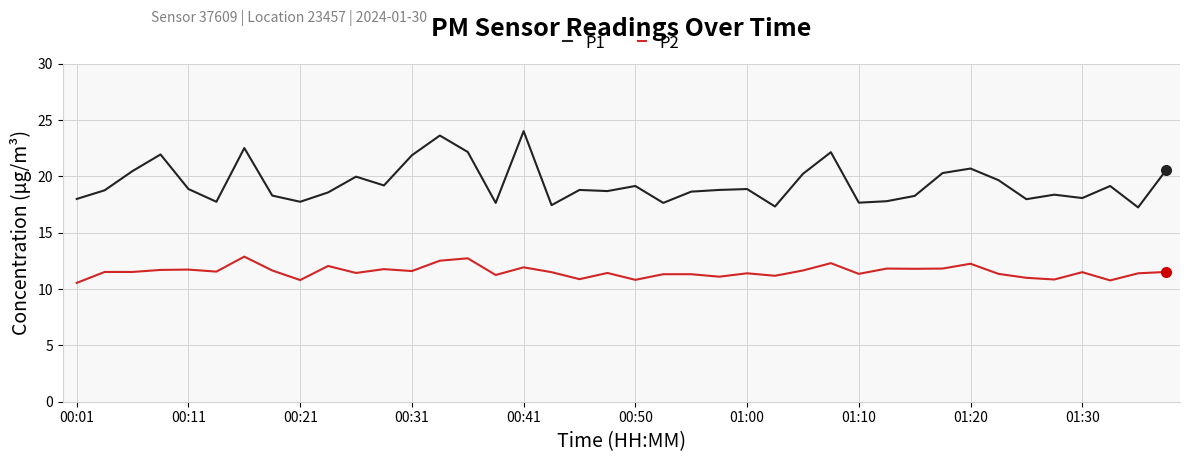

Rank the series by their average value, from lowest to highest.

P2, P1